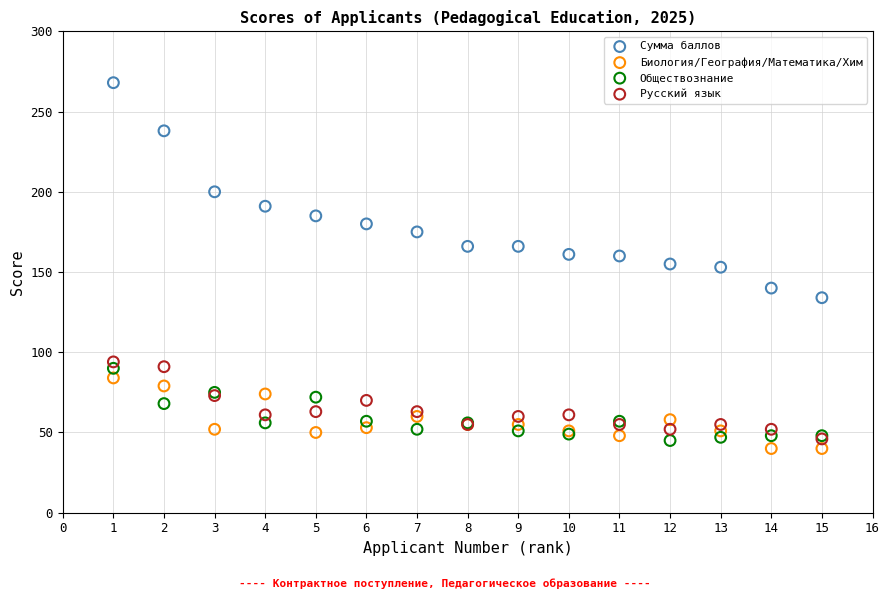

What are all the series names shown in the legend?

Сумма баллов, Биология/География/Математика/Хим, Обществознание, Русский язык